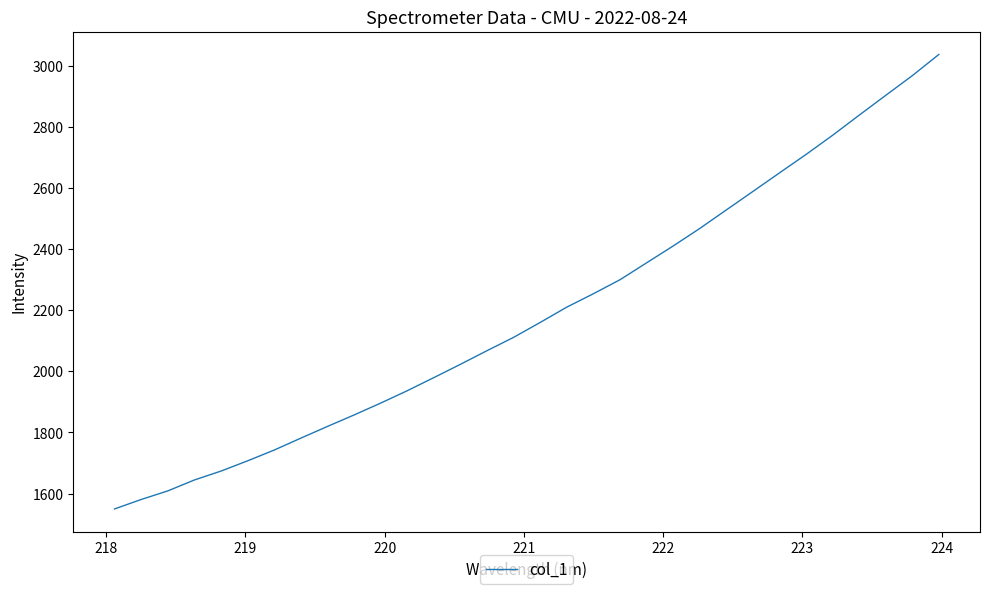

What is the difference between the maximum and minimum values?

1486.3